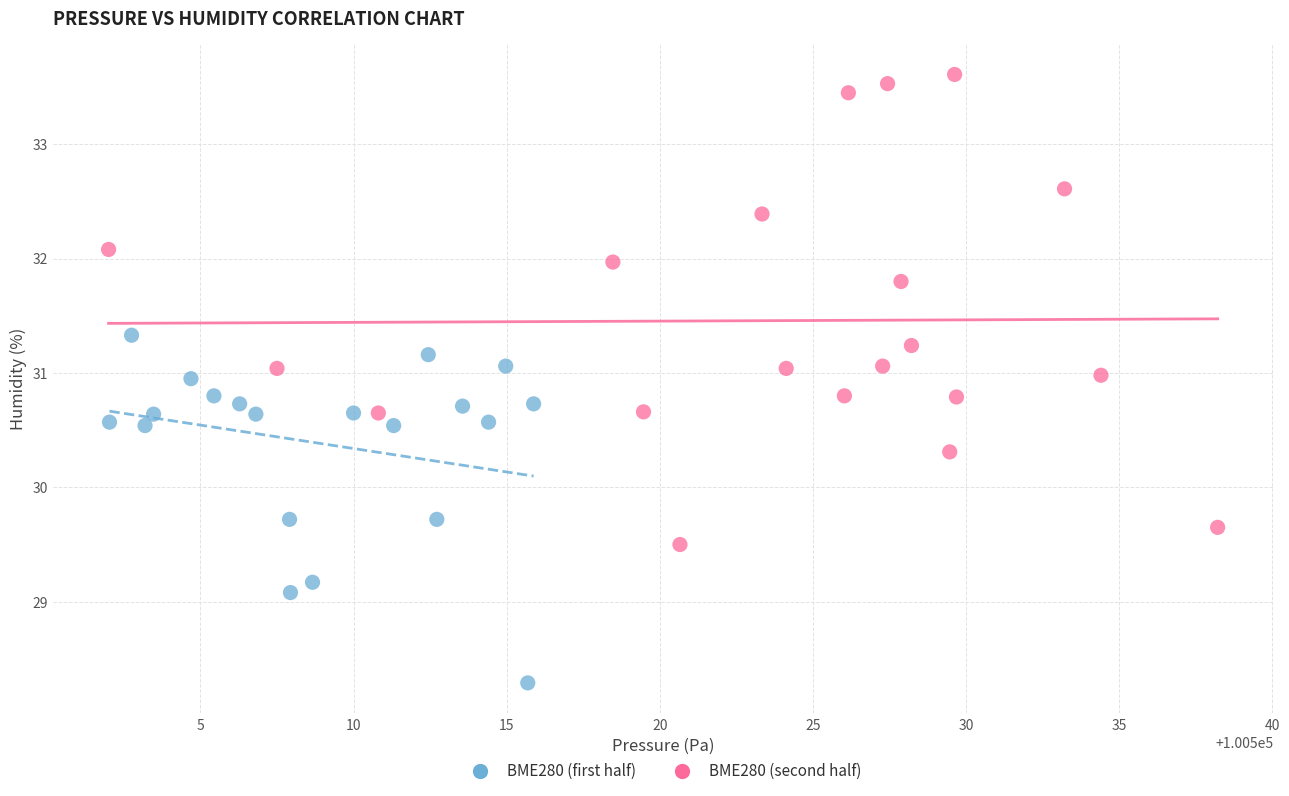

What are all the series names shown in the legend?

BME280 (first half), BME280 (second half)